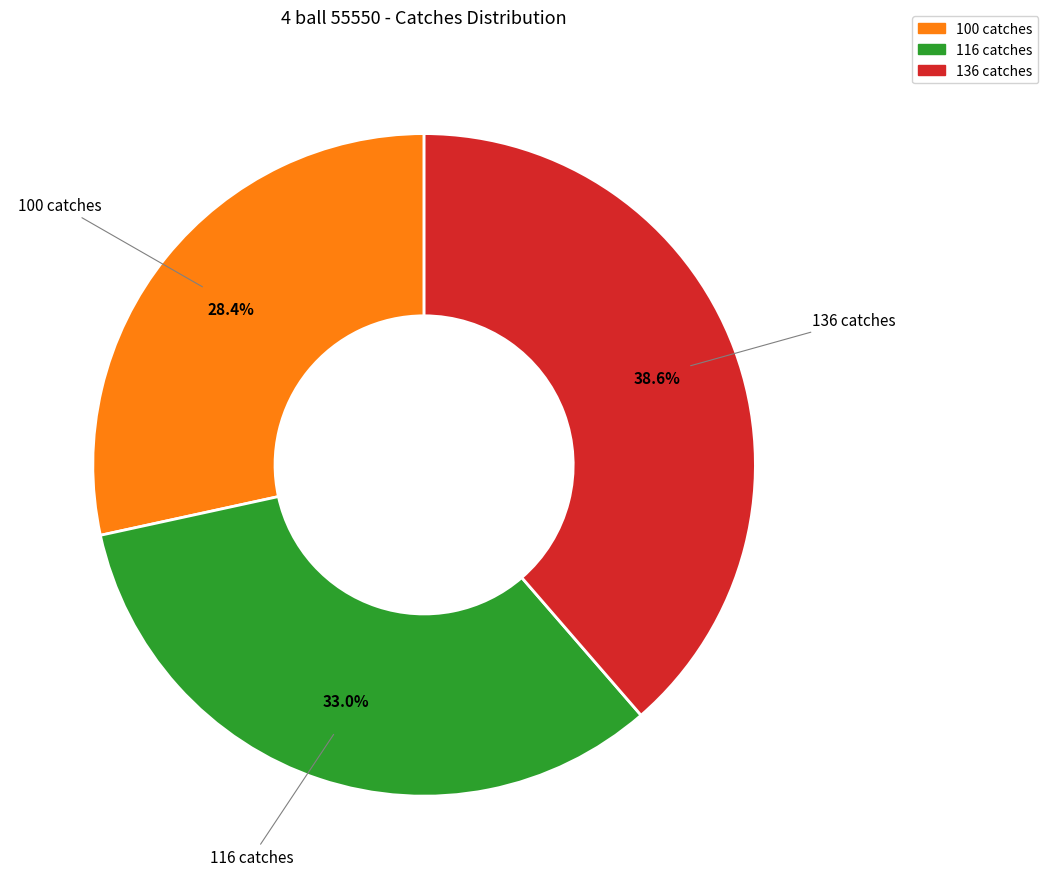

Does 136 catches account for over 50% of the chart?

No